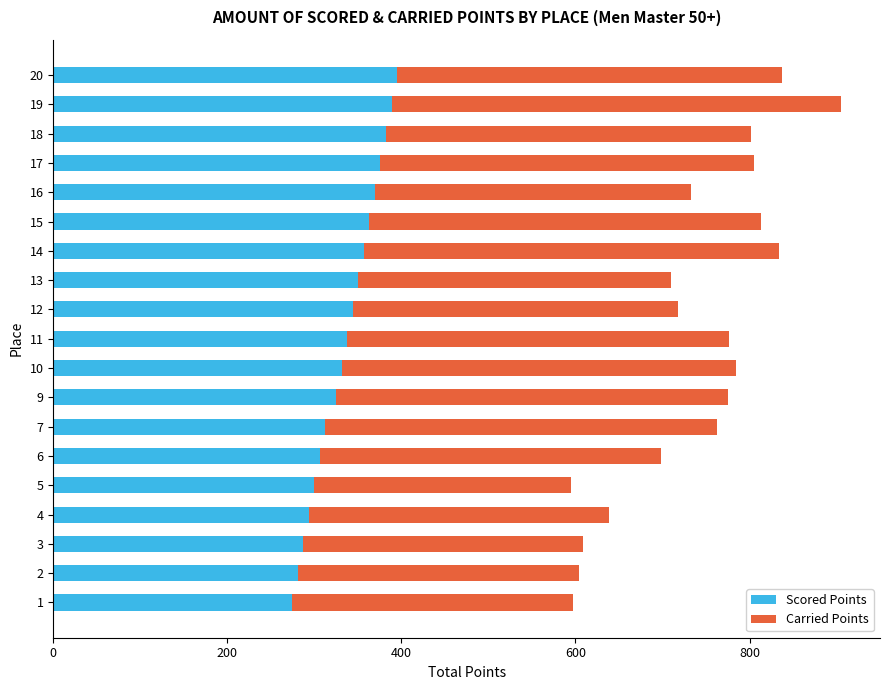

What is the total value across all series at 14?

834.0